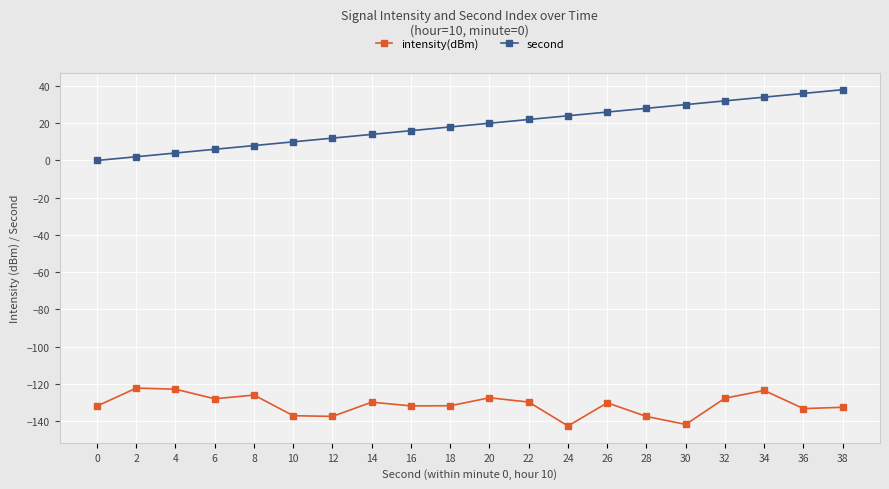

True or false: intensity(dBm) has more than 1 interior local peaks.

True